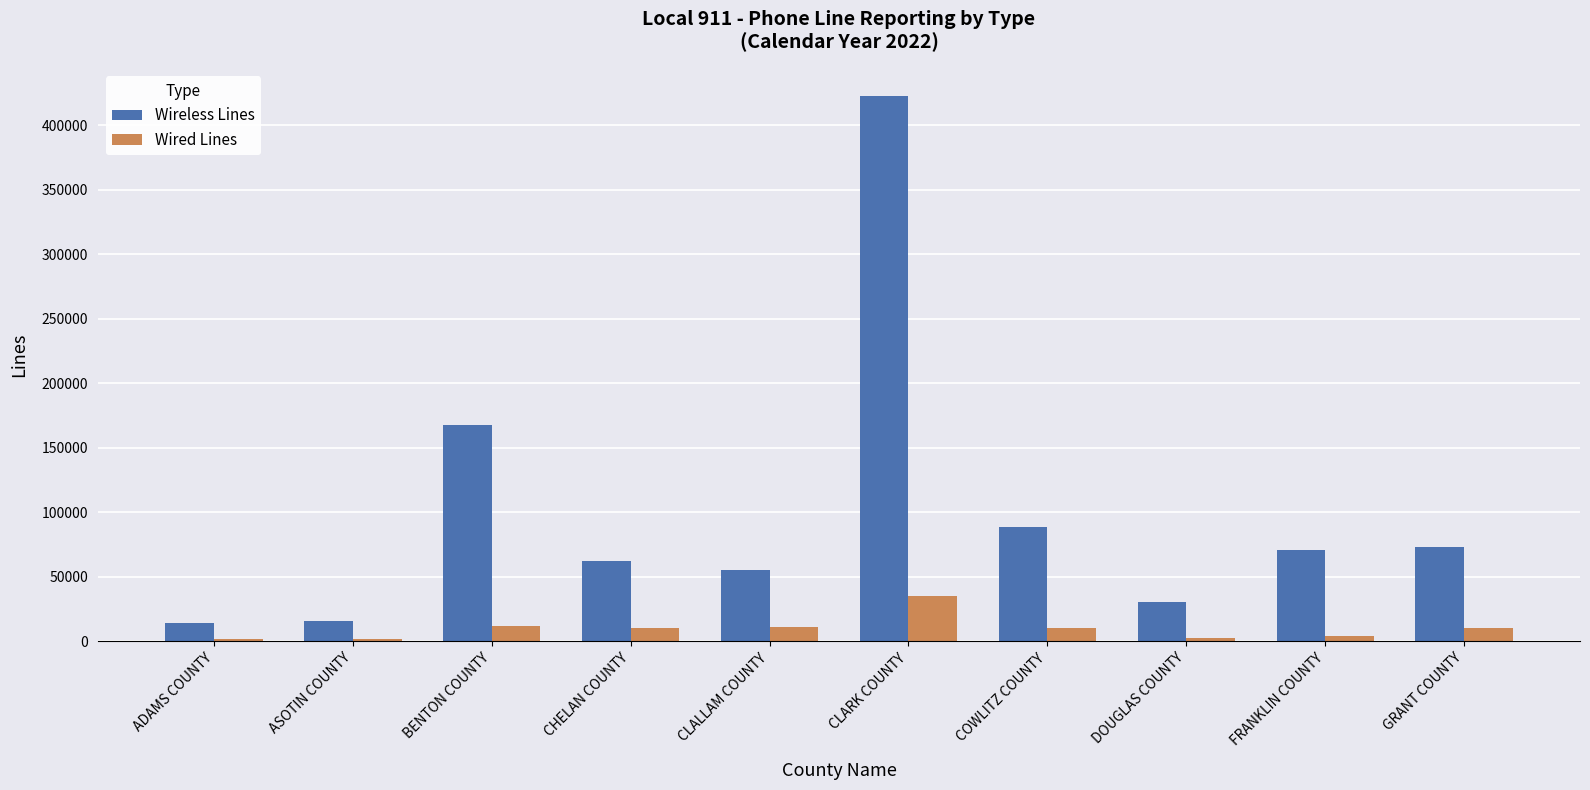

What is the maximum value for Wireless Lines?

422720